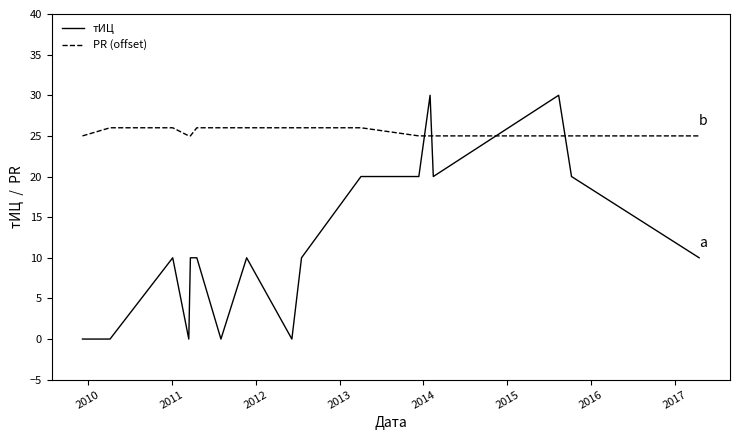

True or false: тИЦ and PR (offset) cross at least once.

True